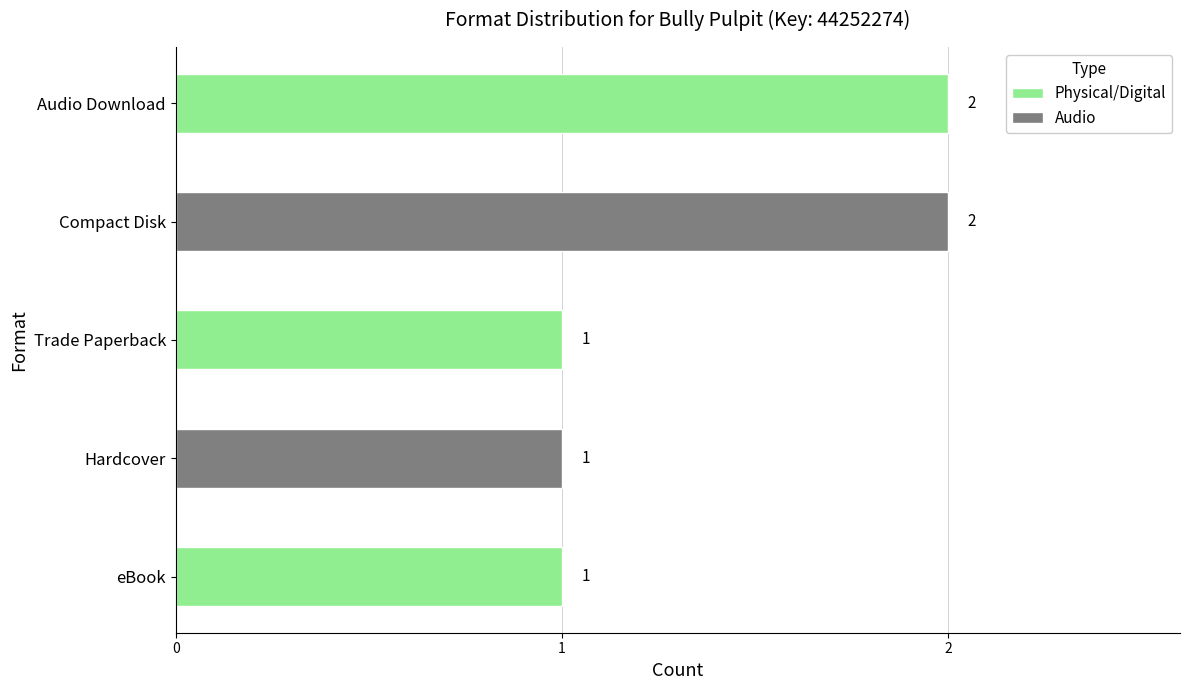

How many bars are there in total?

5